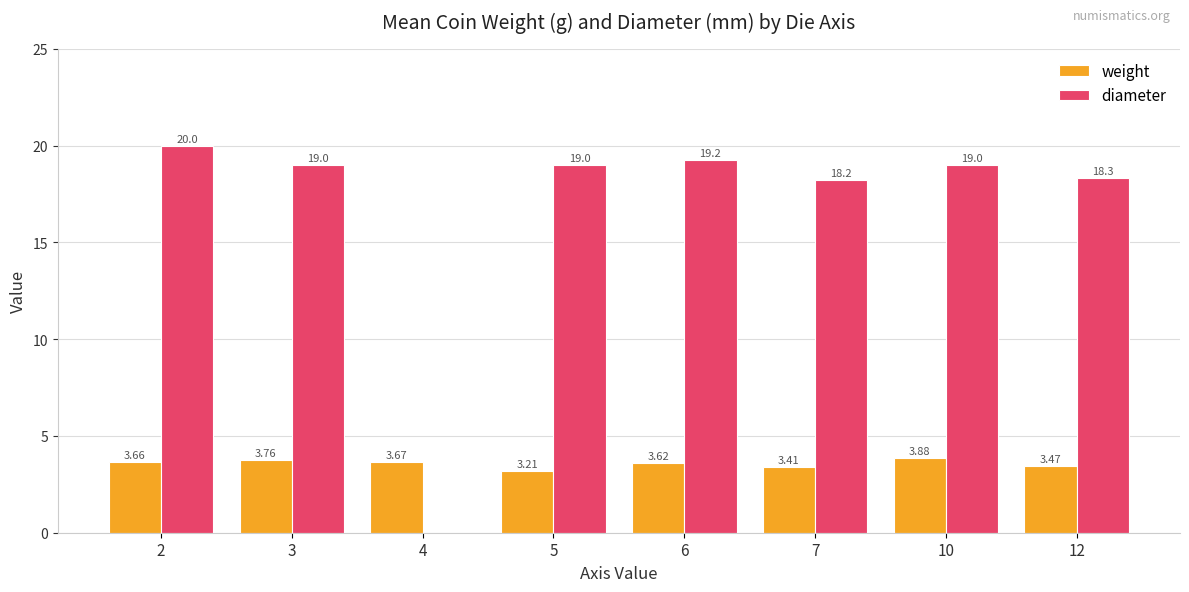

Are the bars grouped side by side (vs. stacked)?

Yes